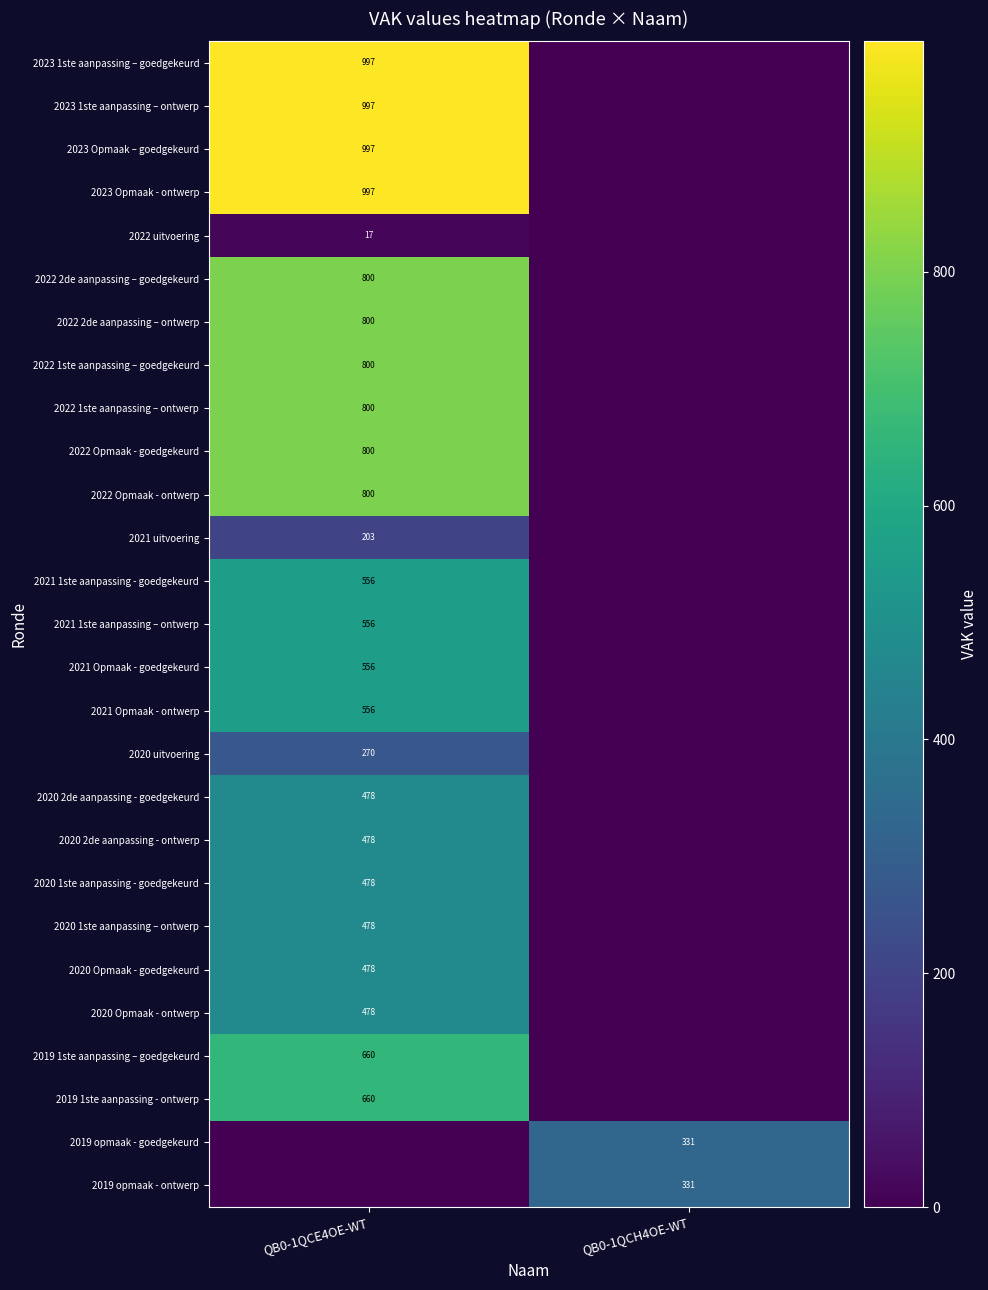

Is it true that 2022 Opmaak - goedgekeurd equals 800 at QB0-1QCE4OE-WT?

True